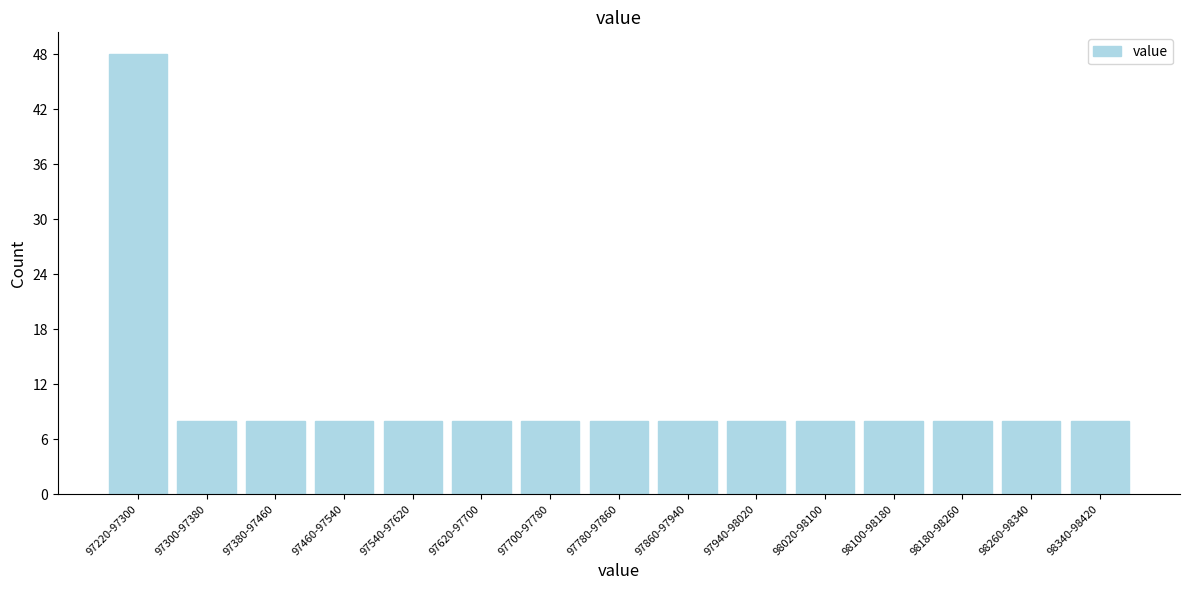

Reading left to right, extract all data points from this chart.

97220-97300=48	97300-97380=8	97380-97460=8	97460-97540=8	97540-97620=8	97620-97700=8	97700-97780=8	97780-97860=8	97860-97940=8	97940-98020=8	98020-98100=8	98100-98180=8	98180-98260=8	98260-98340=8	98340-98420=8